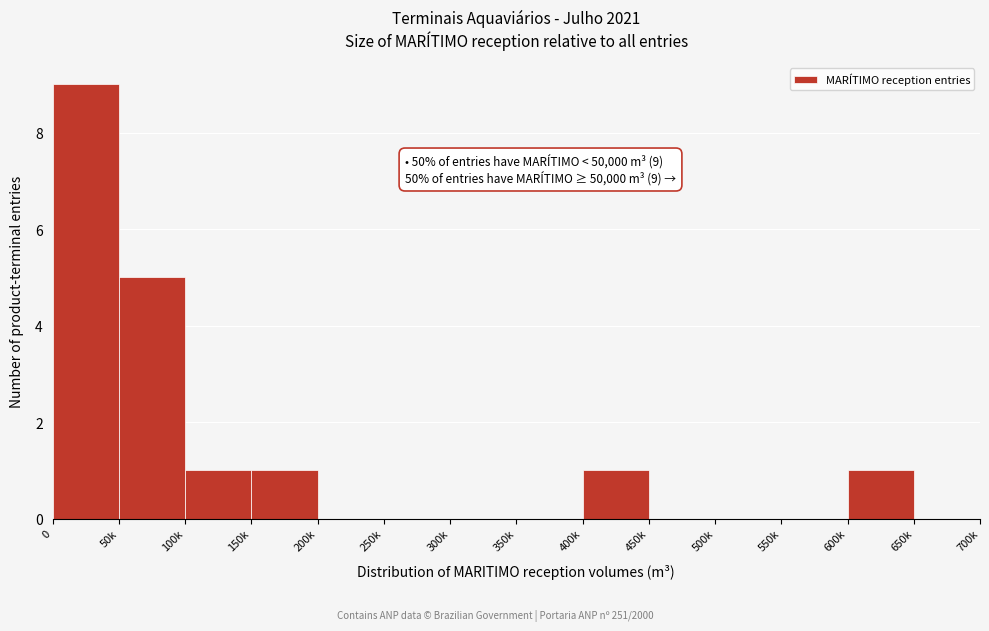

Reading right to left, what are all the values shown in this chart?

650k=0	600k=1	550k=0	500k=0	450k=0	400k=1	350k=0	300k=0	250k=0	200k=0	150k=1	100k=1	50k=5	0=9